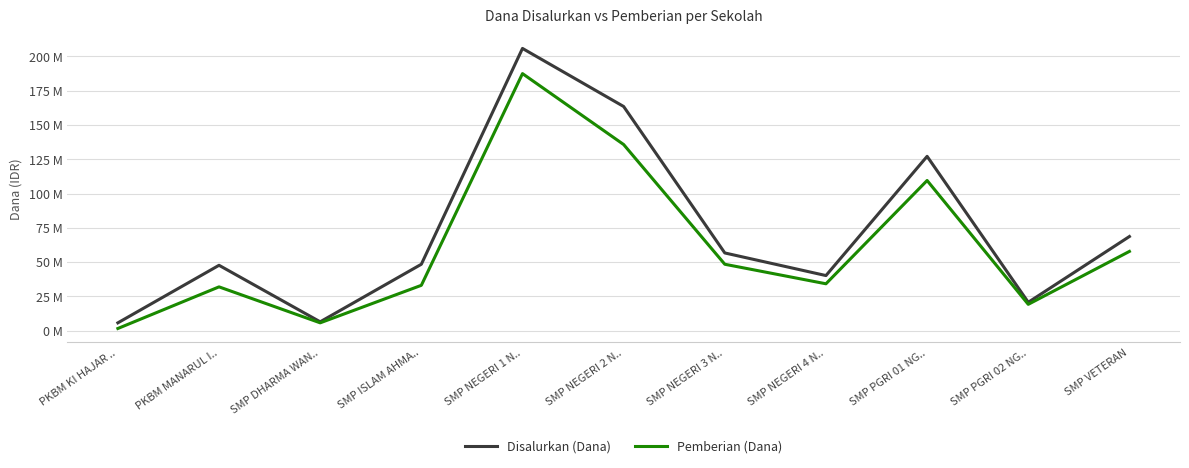

Does the chart have visible grid lines?

Yes